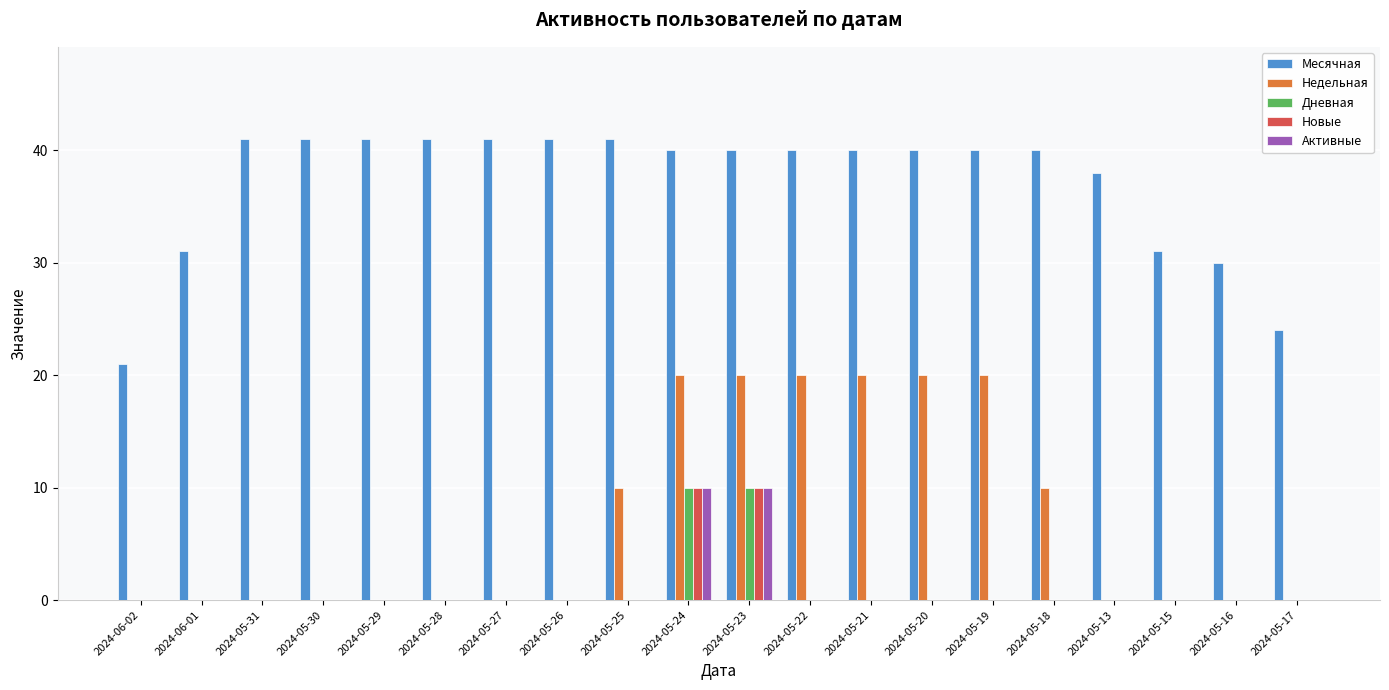

What is the total value across all series at 2024-05-21?

60